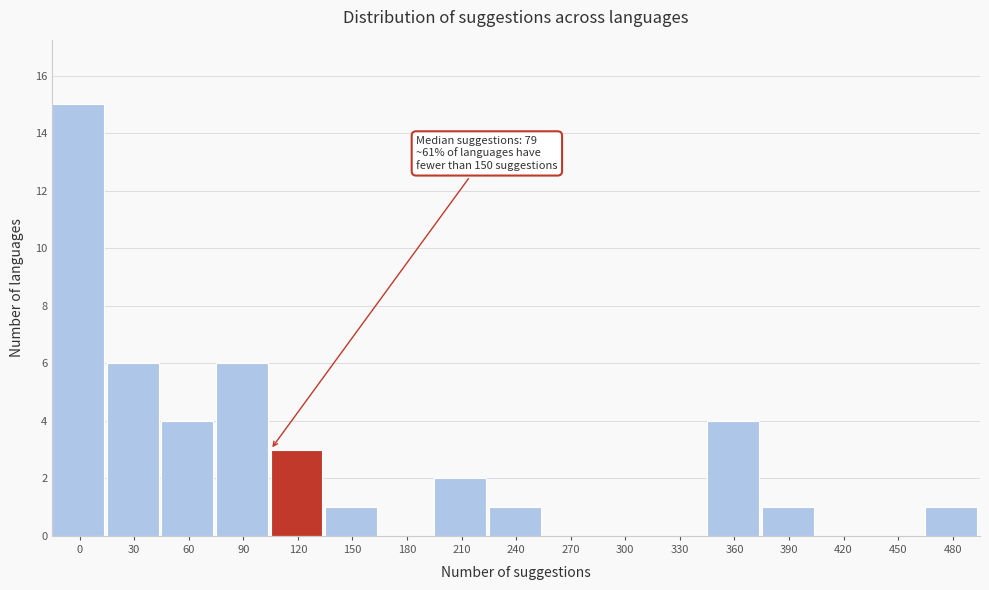

Reading left to right, list all the values displayed in this chart.

0=15	30=6	60=4	90=6	120=3	150=1	180=0	210=2	240=1	270=0	300=0	330=0	360=4	390=1	420=0	450=0	480=1